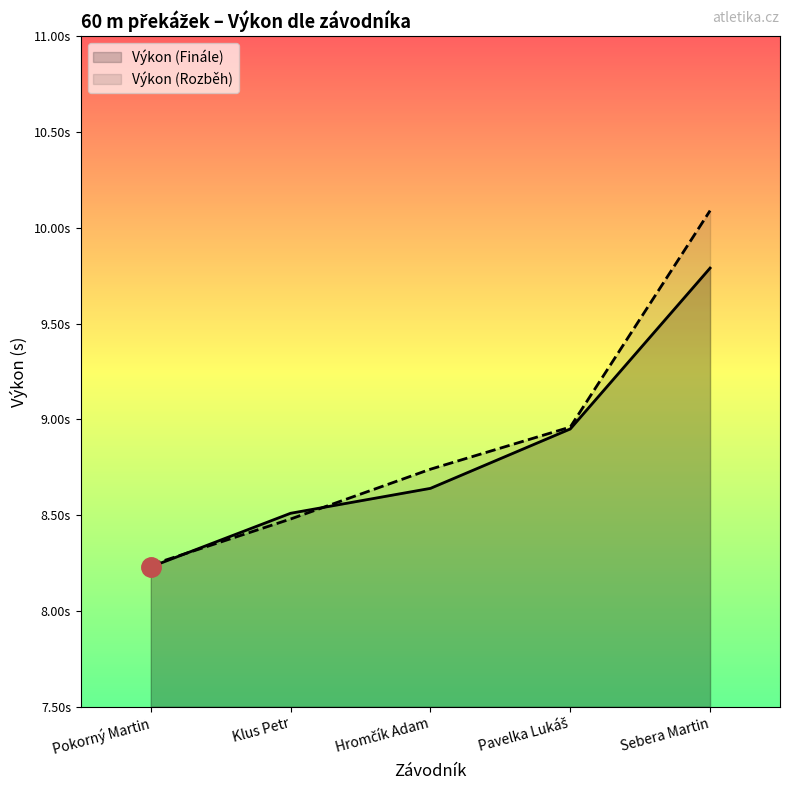

The Výkon (Rozběh) series shows 10.1 at Sebera Martin. True or false?

True